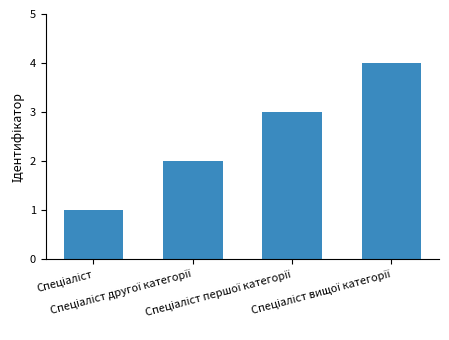

What is the maximum value shown in the chart?

4